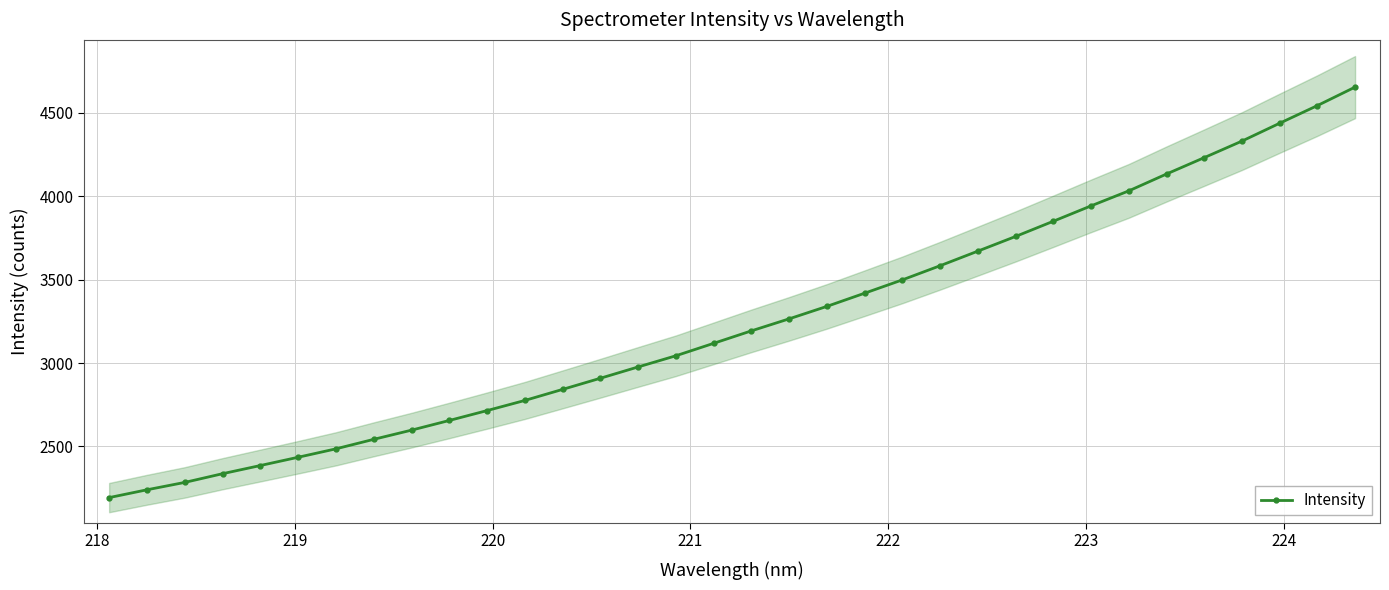

How many distinct data groups are displayed?

1